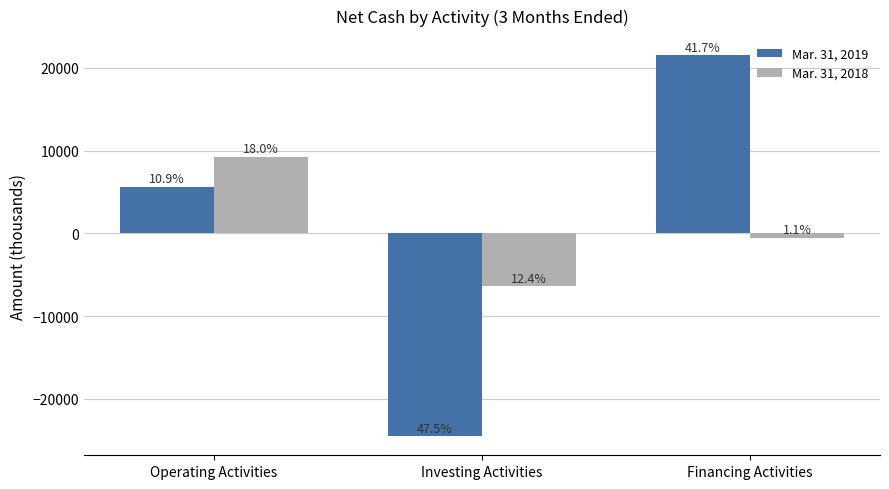

Is it true that Mar. 31, 2019 equals 30490 at Financing Activities?

False